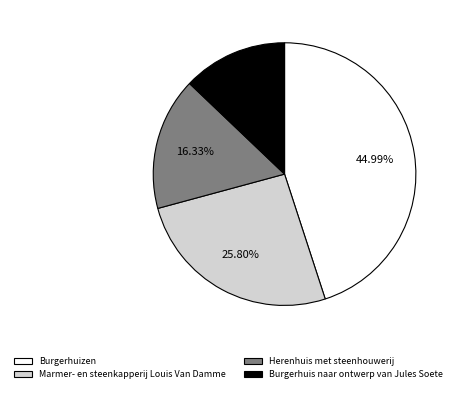

What portion of the pie excludes Herenhuis met steenhouwerij?

83.7%